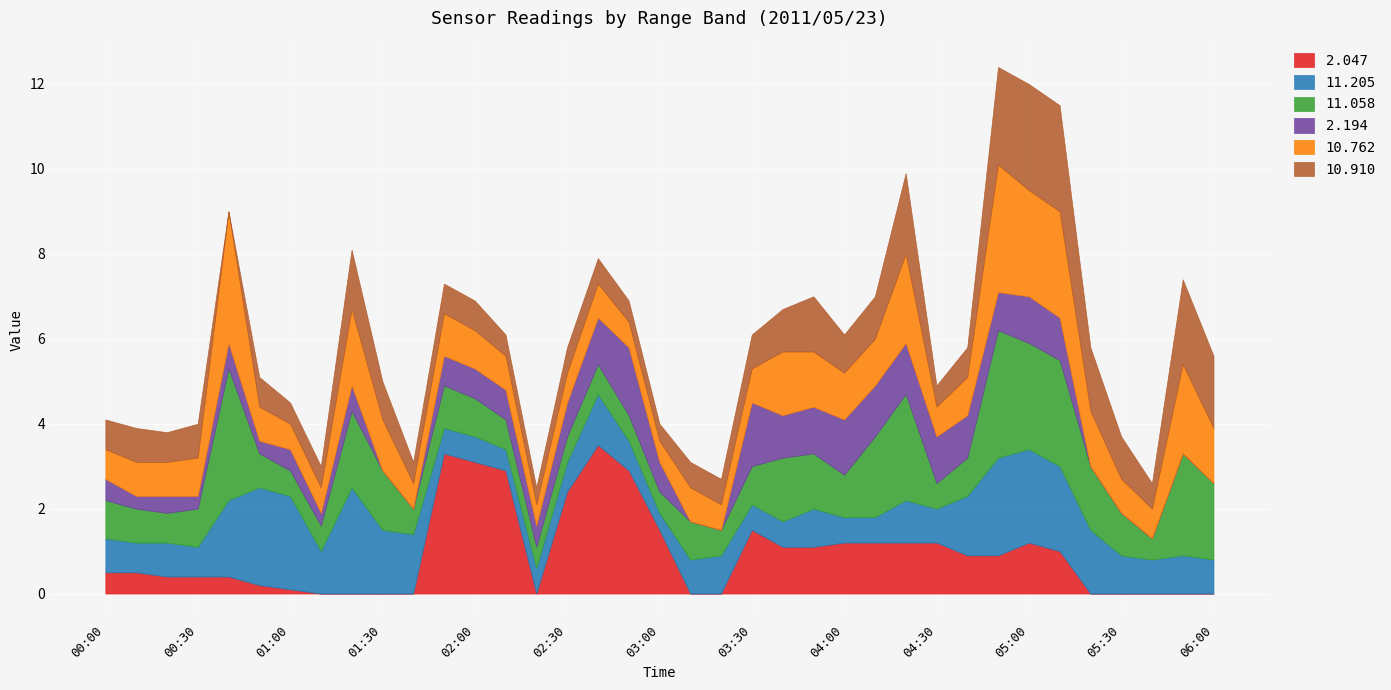

What position from the right is 02:50?

20